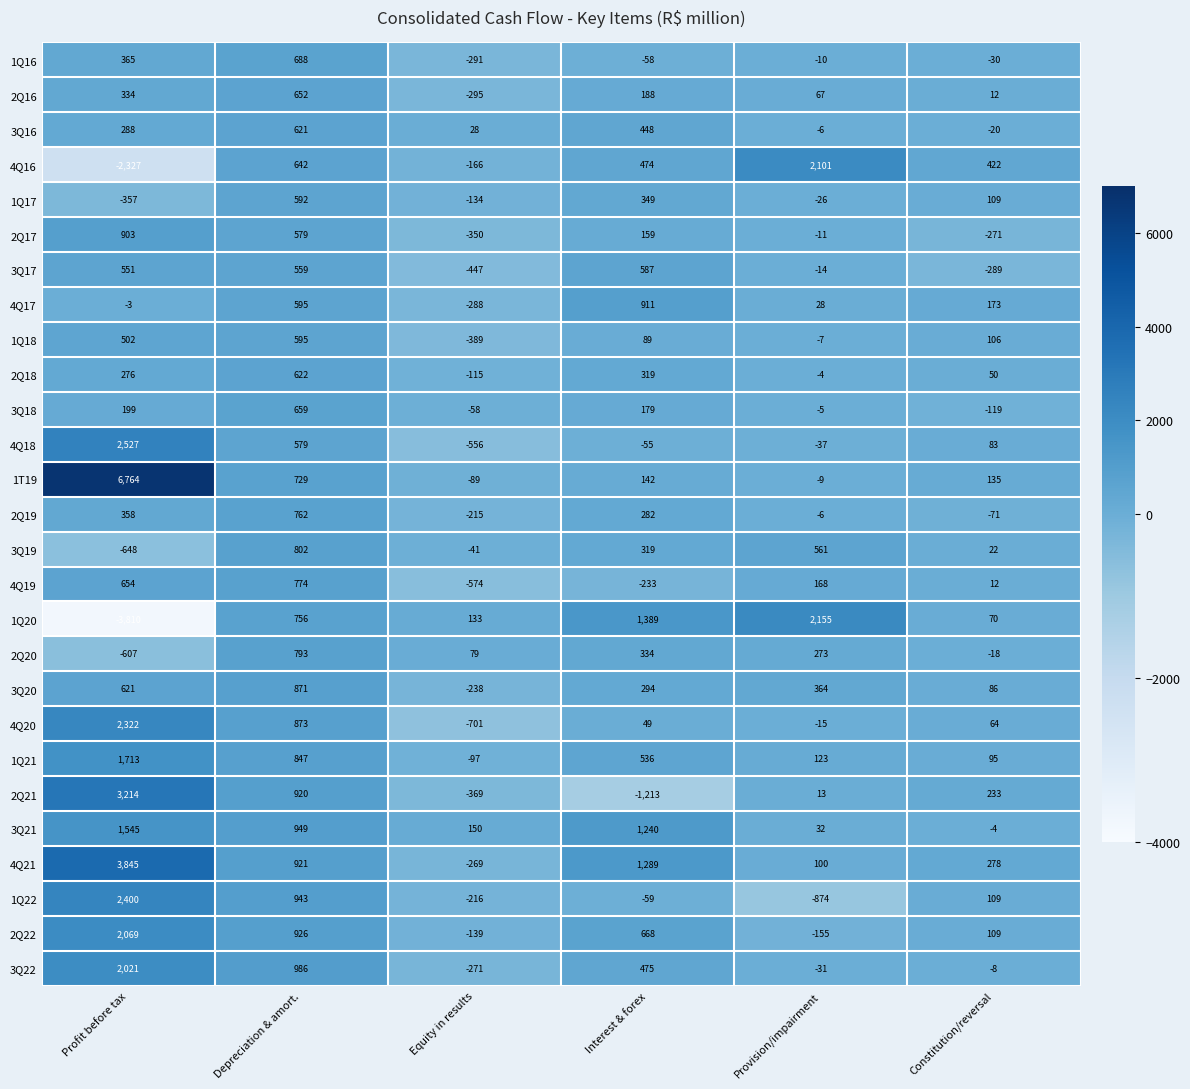

At which category is the sum across all series the highest?

Profit before tax